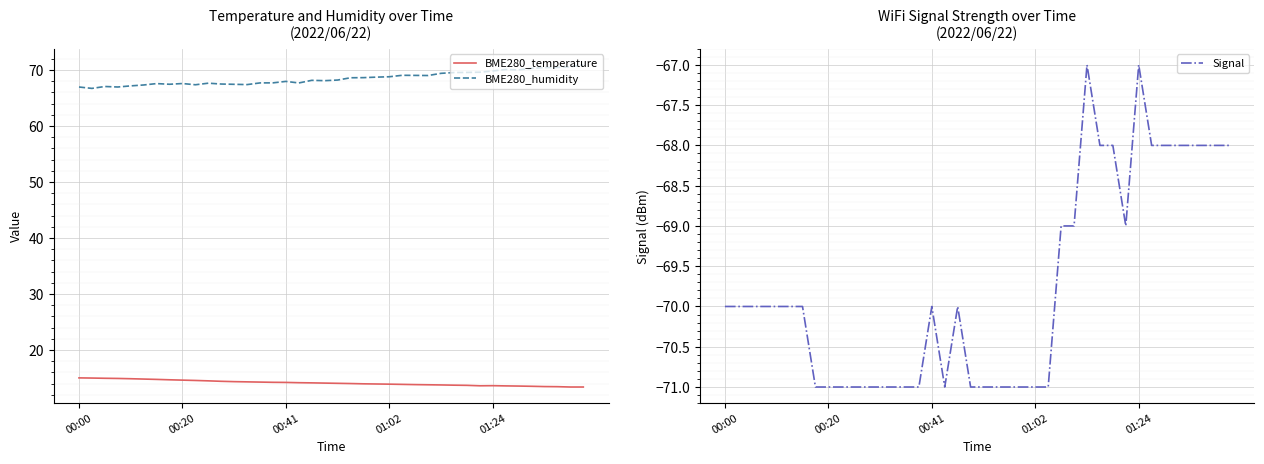

Rank the series by their average value, from lowest to highest.

Signal, BME280_temperature, BME280_humidity